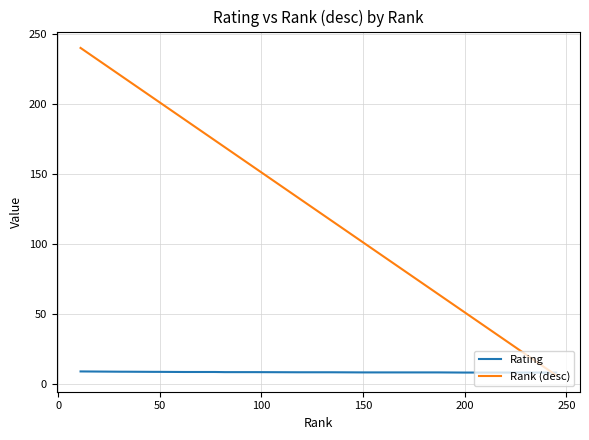

Which series has the widest spread of values?

Rank (desc)